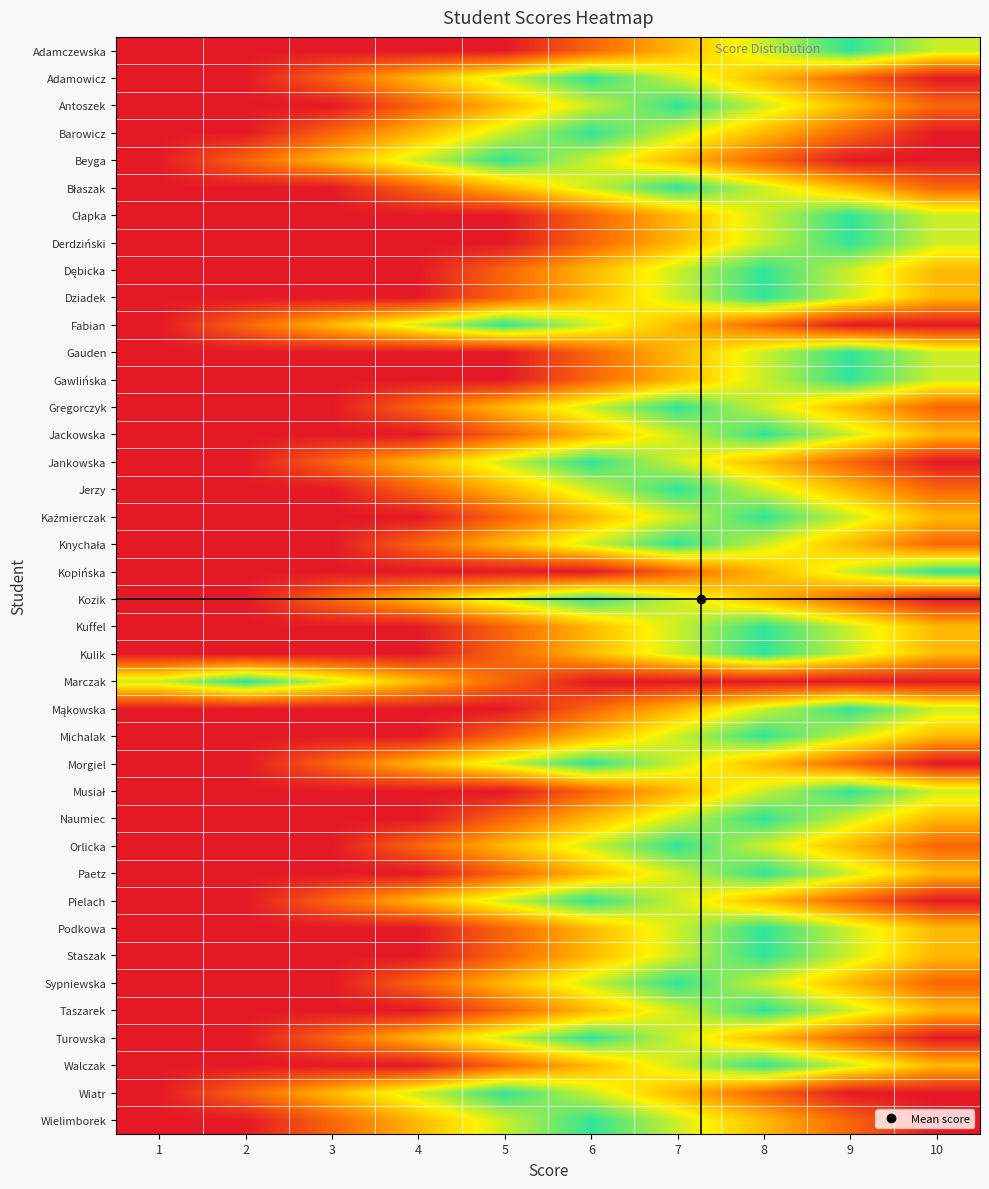

Count the number of categories in the chart.

10